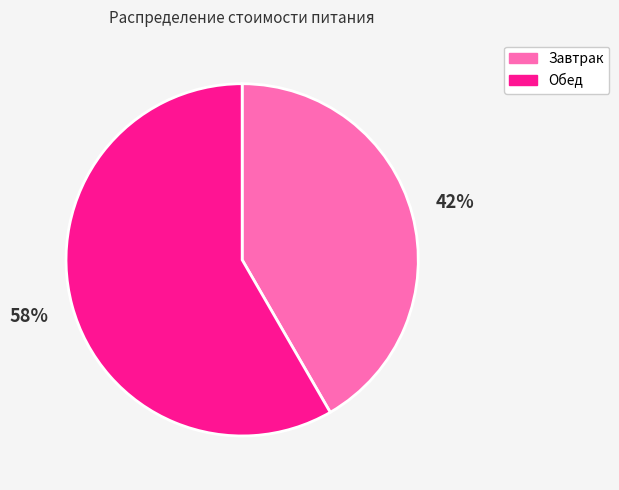

Approximately how many times larger is the value at Завтрак compared to Обед?

0.7